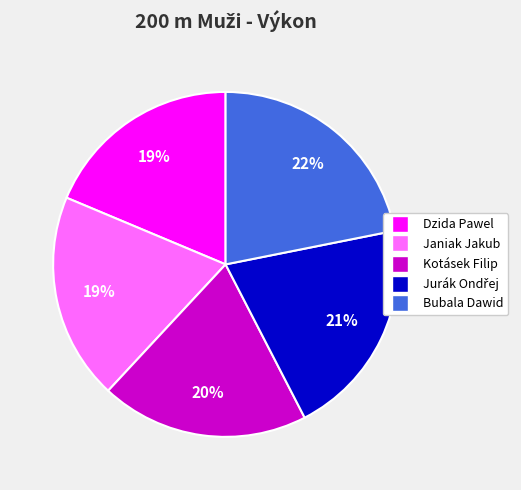

Between Bubala Dawid and Dzida Pawel, which is larger?

Bubala Dawid